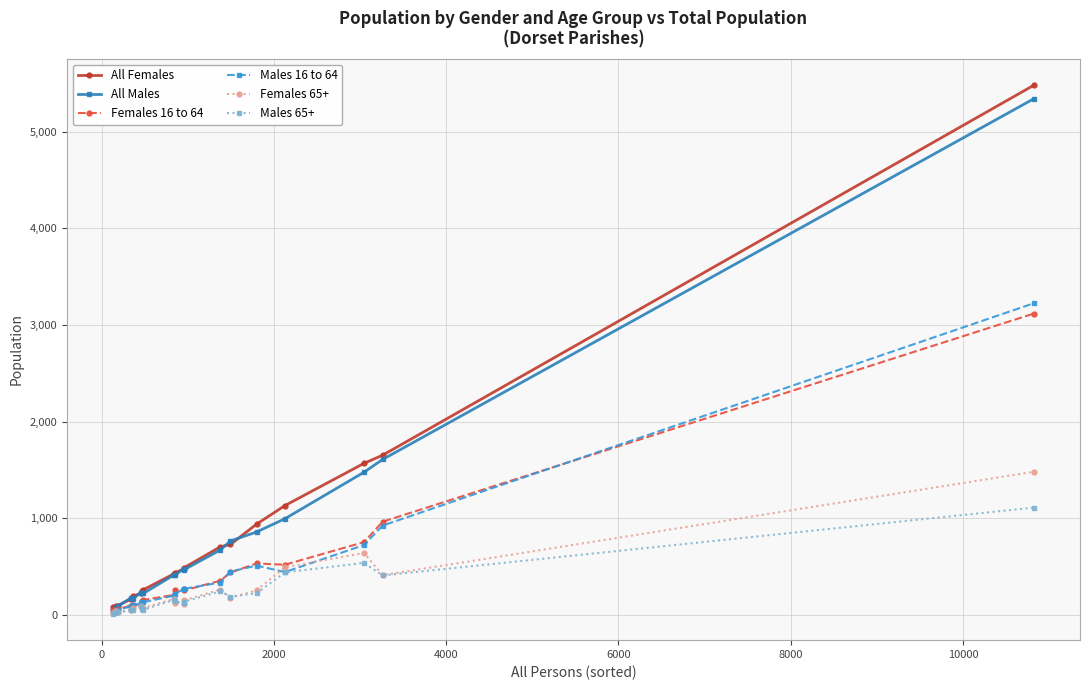

What is the highest value of the All Females series?

5482